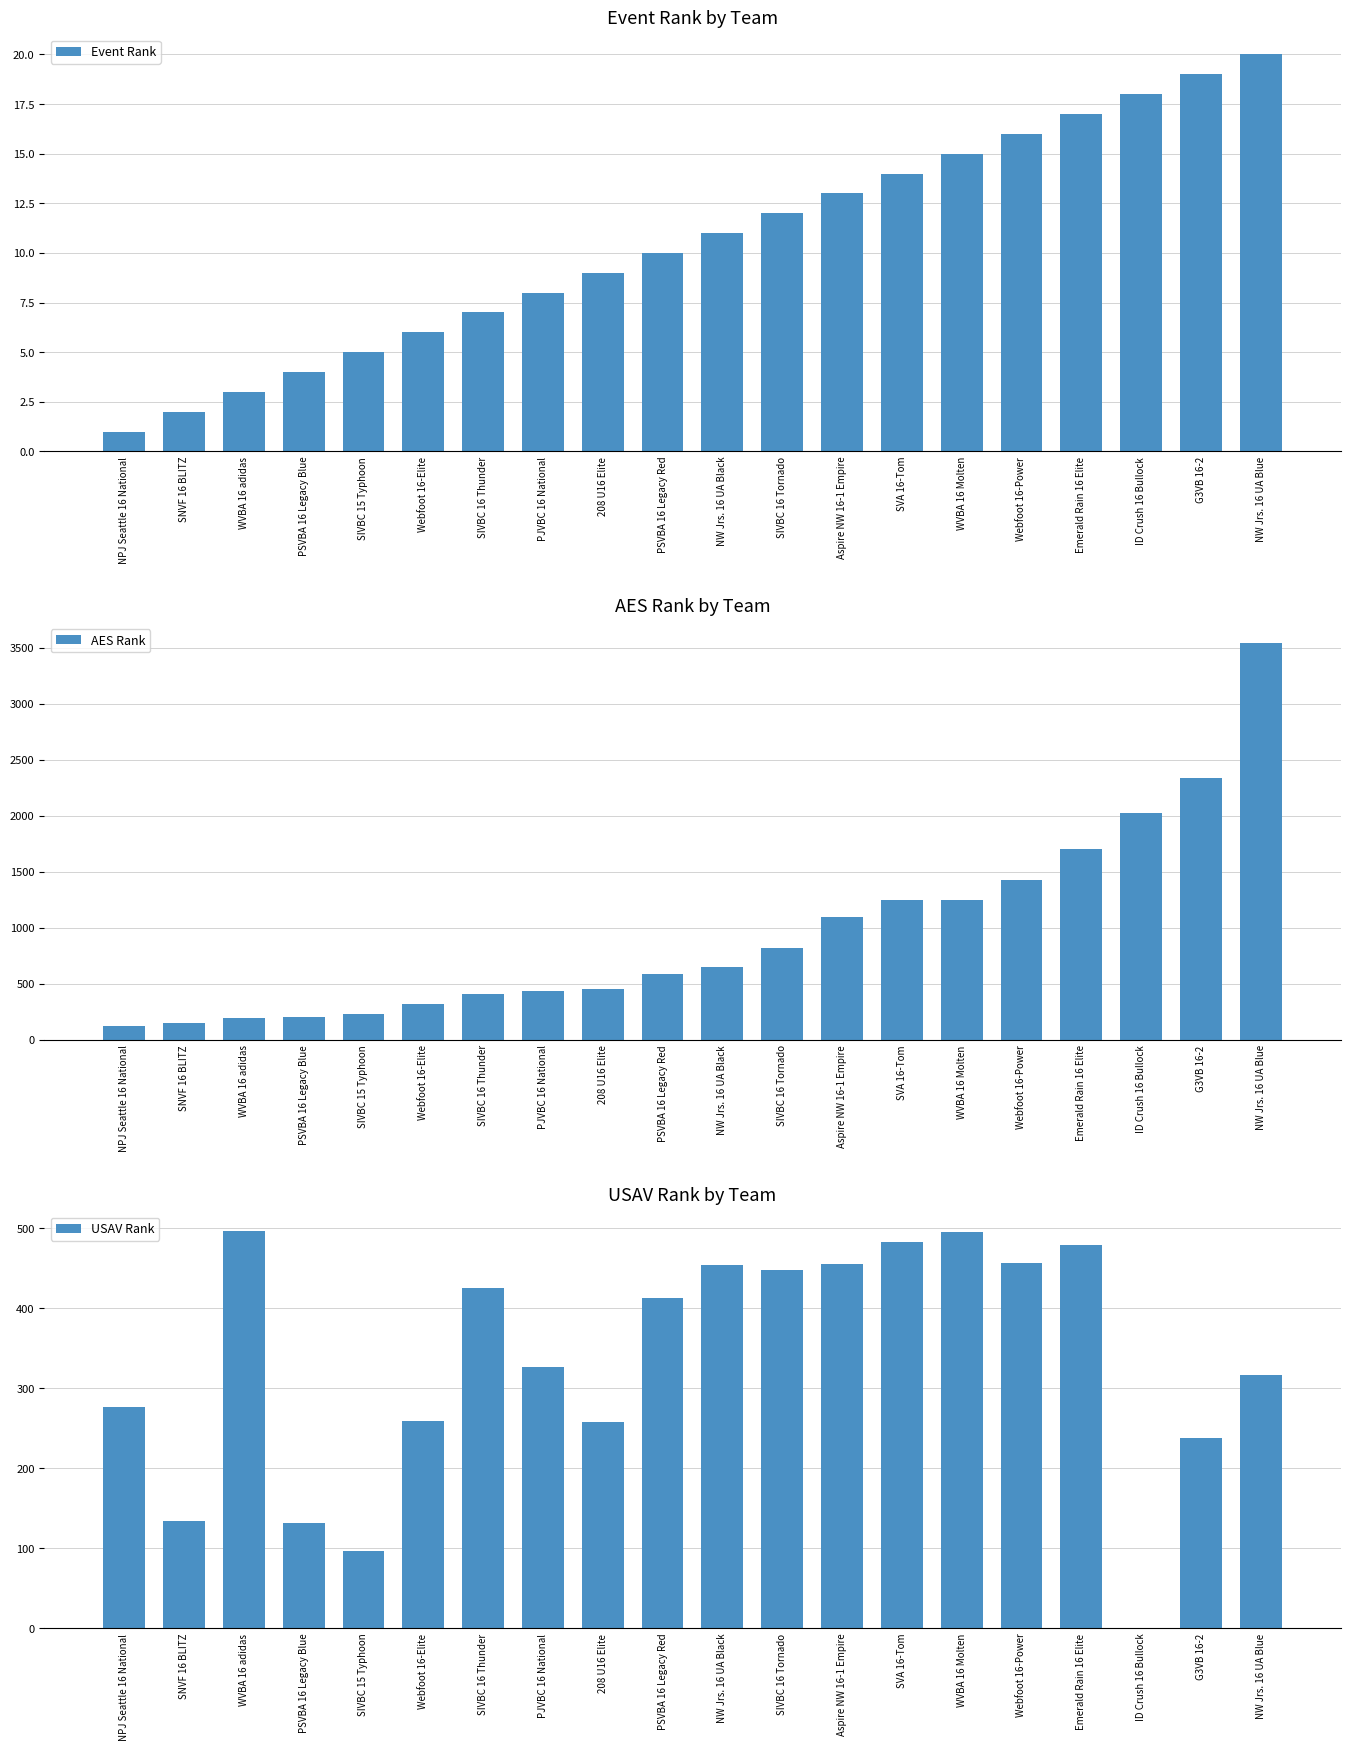

Rank the series at NW Jrs. 16 UA Black from lowest to highest value.

Event Rank, USAV Rank, AES Rank